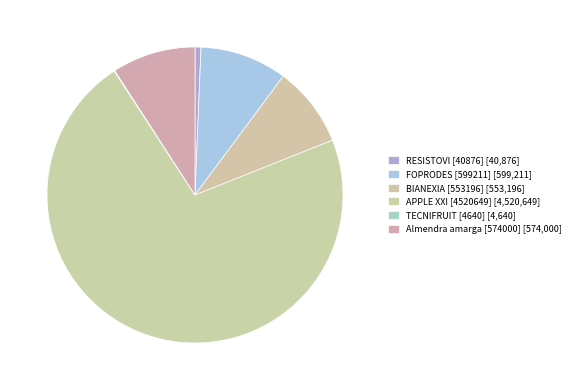

Which category has the smallest portion of the pie?

TECNIFRUIT [4640]